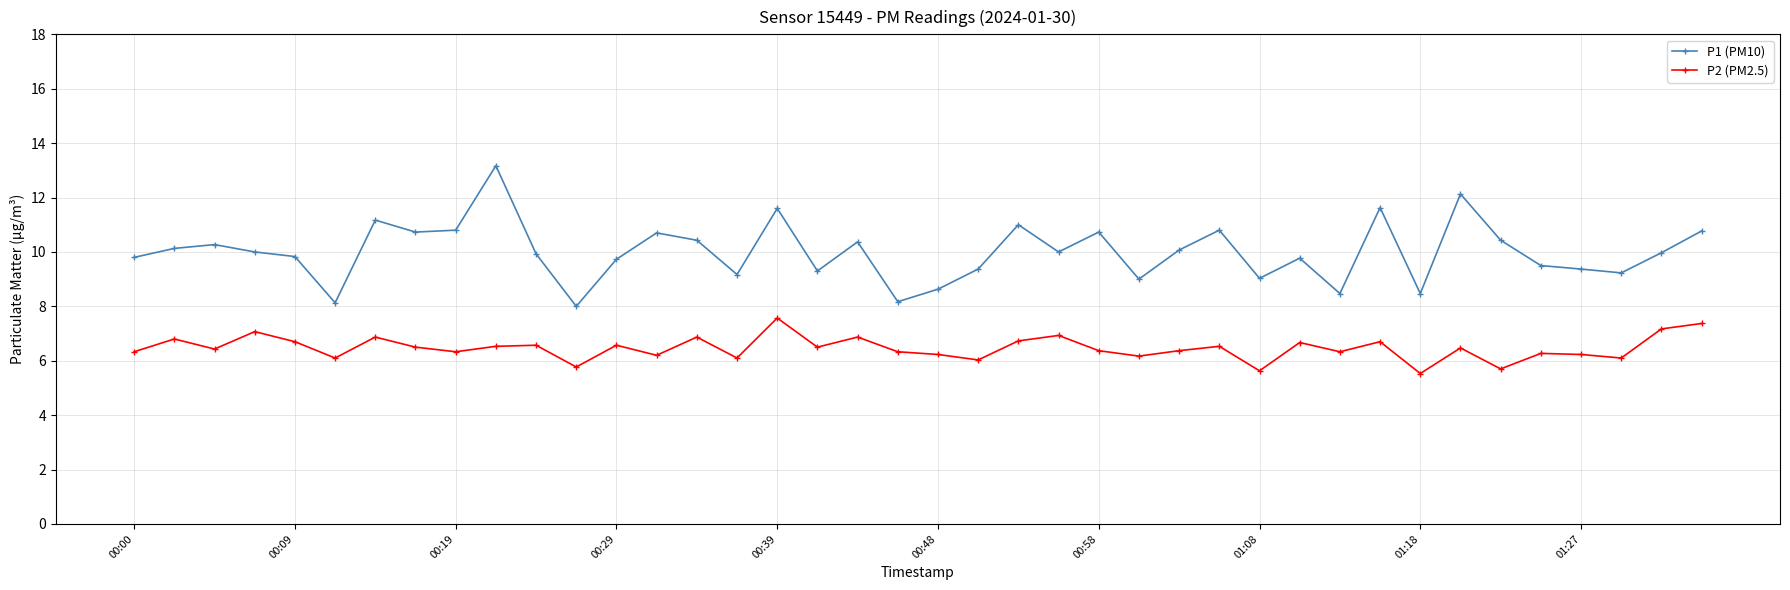

What is the average value of the P1 (PM10) series?

10.0